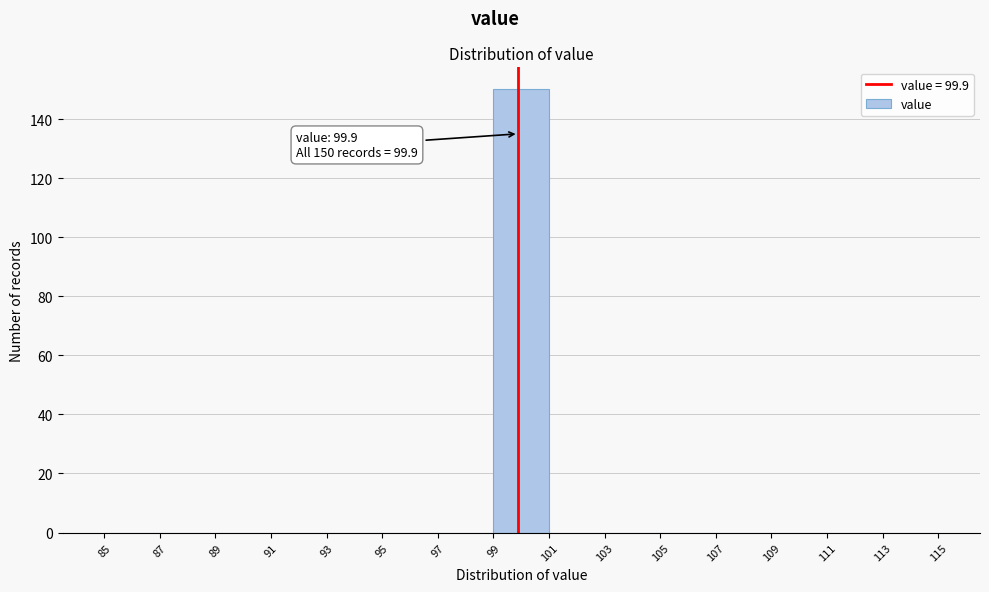

Over which range of the x-axis is the bar tallest?

99 to 101